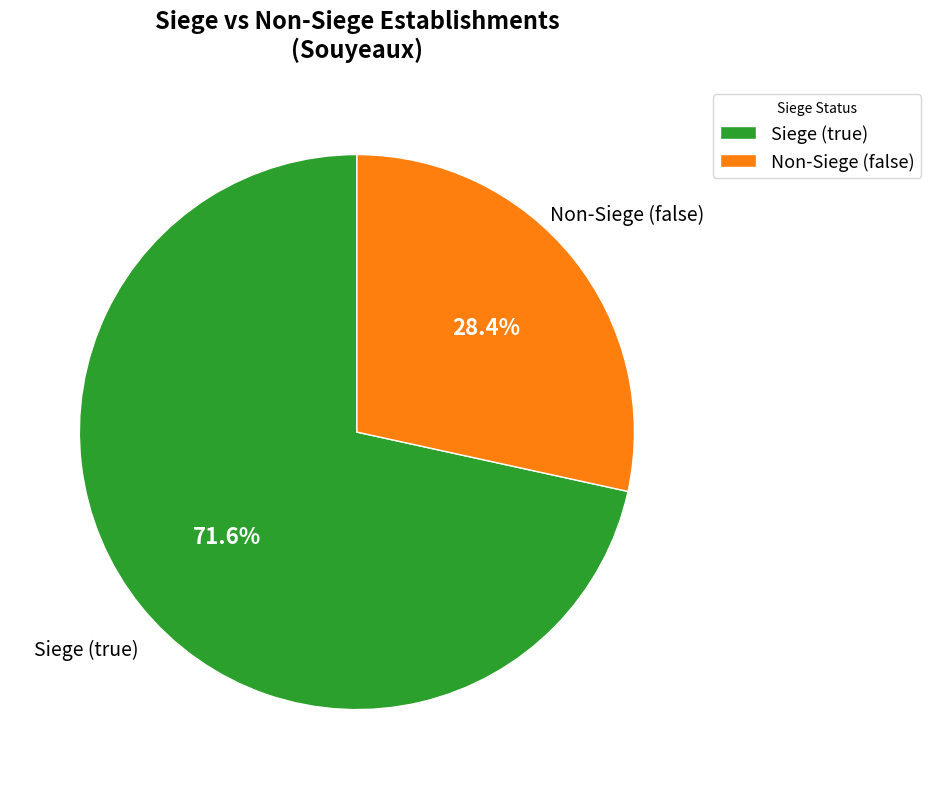

What percentage do Siege (true) and Non-Siege (false) together represent?

100.0%